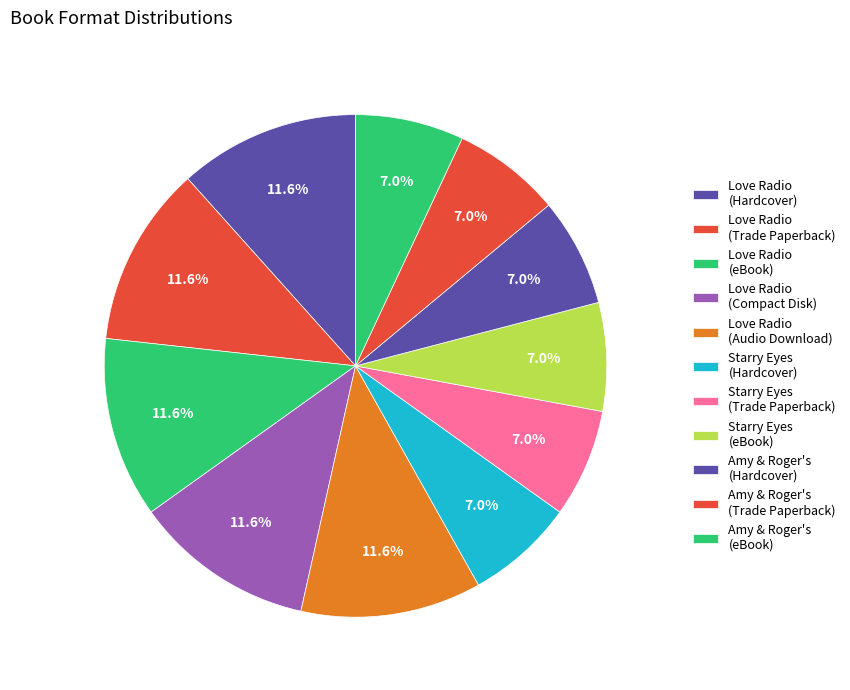

To the nearest percent, what is the average slice percentage?

9%